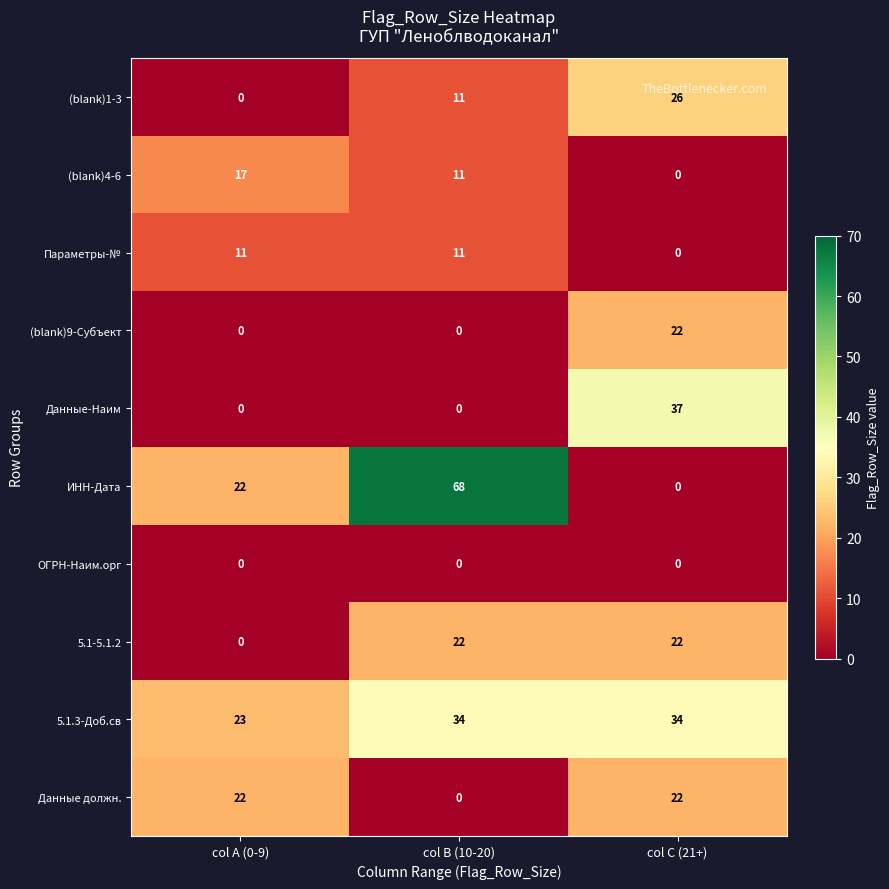

What is the sum of the (blank)1-3 values at col A (0-9) and col C (21+)?

26